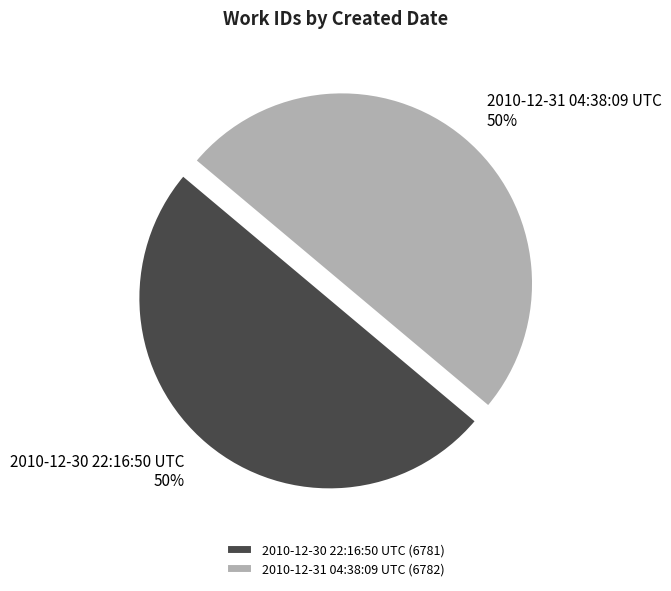

Approximately how many times larger is the value at 2010-12-30 22:16:50 UTC compared to 2010-12-31 04:38:09 UTC?

1.0